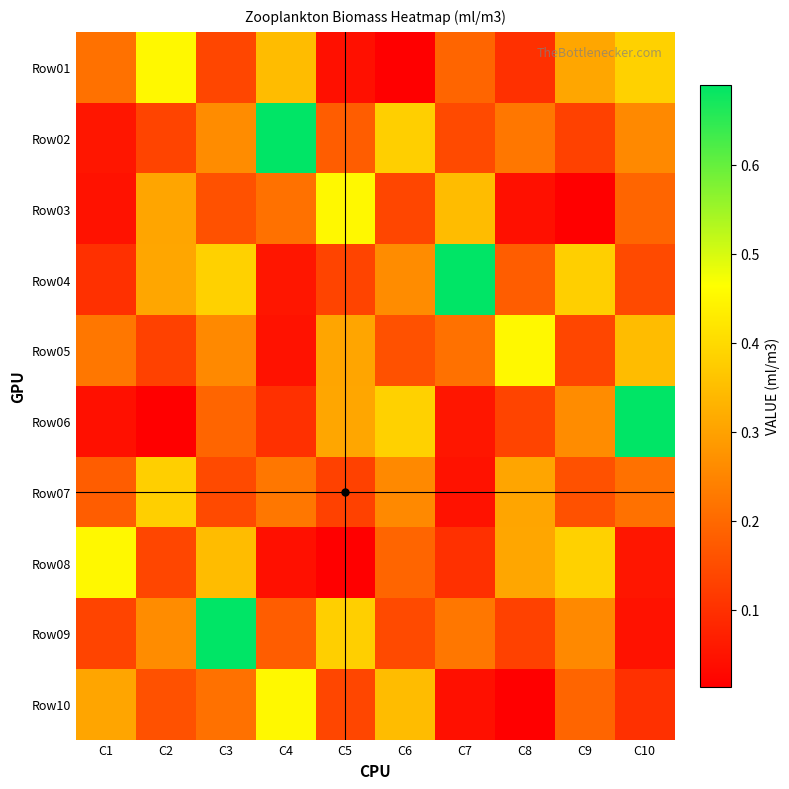

Reading left to right, list all the values displayed in this chart.

Row01: C1=0.2	C2=0.5	C3=0.1	C4=0.3	C5=0.0	C6=0.0	C7=0.2	C8=0.1	C9=0.3	C10=0.4
Row02: C1=0.1	C2=0.1	C3=0.3	C4=0.7	C5=0.2	C6=0.4	C7=0.1	C8=0.2	C9=0.1	C10=0.3
Row03: C1=0.0	C2=0.3	C3=0.2	C4=0.2	C5=0.5	C6=0.1	C7=0.3	C8=0.0	C9=0.0	C10=0.2
Row04: C1=0.1	C2=0.3	C3=0.4	C4=0.1	C5=0.1	C6=0.3	C7=0.7	C8=0.2	C9=0.4	C10=0.1
Row05: C1=0.2	C2=0.1	C3=0.3	C4=0.0	C5=0.3	C6=0.2	C7=0.2	C8=0.5	C9=0.1	C10=0.3
Row06: C1=0.0	C2=0.0	C3=0.2	C4=0.1	C5=0.3	C6=0.4	C7=0.1	C8=0.1	C9=0.3	C10=0.7
Row07: C1=0.2	C2=0.4	C3=0.1	C4=0.2	C5=0.1	C6=0.3	C7=0.0	C8=0.3	C9=0.2	C10=0.2
Row08: C1=0.5	C2=0.1	C3=0.3	C4=0.0	C5=0.0	C6=0.2	C7=0.1	C8=0.3	C9=0.4	C10=0.1
Row09: C1=0.1	C2=0.3	C3=0.7	C4=0.2	C5=0.4	C6=0.1	C7=0.2	C8=0.1	C9=0.3	C10=0.0
Row10: C1=0.3	C2=0.2	C3=0.2	C4=0.5	C5=0.1	C6=0.3	C7=0.0	C8=0.0	C9=0.2	C10=0.1